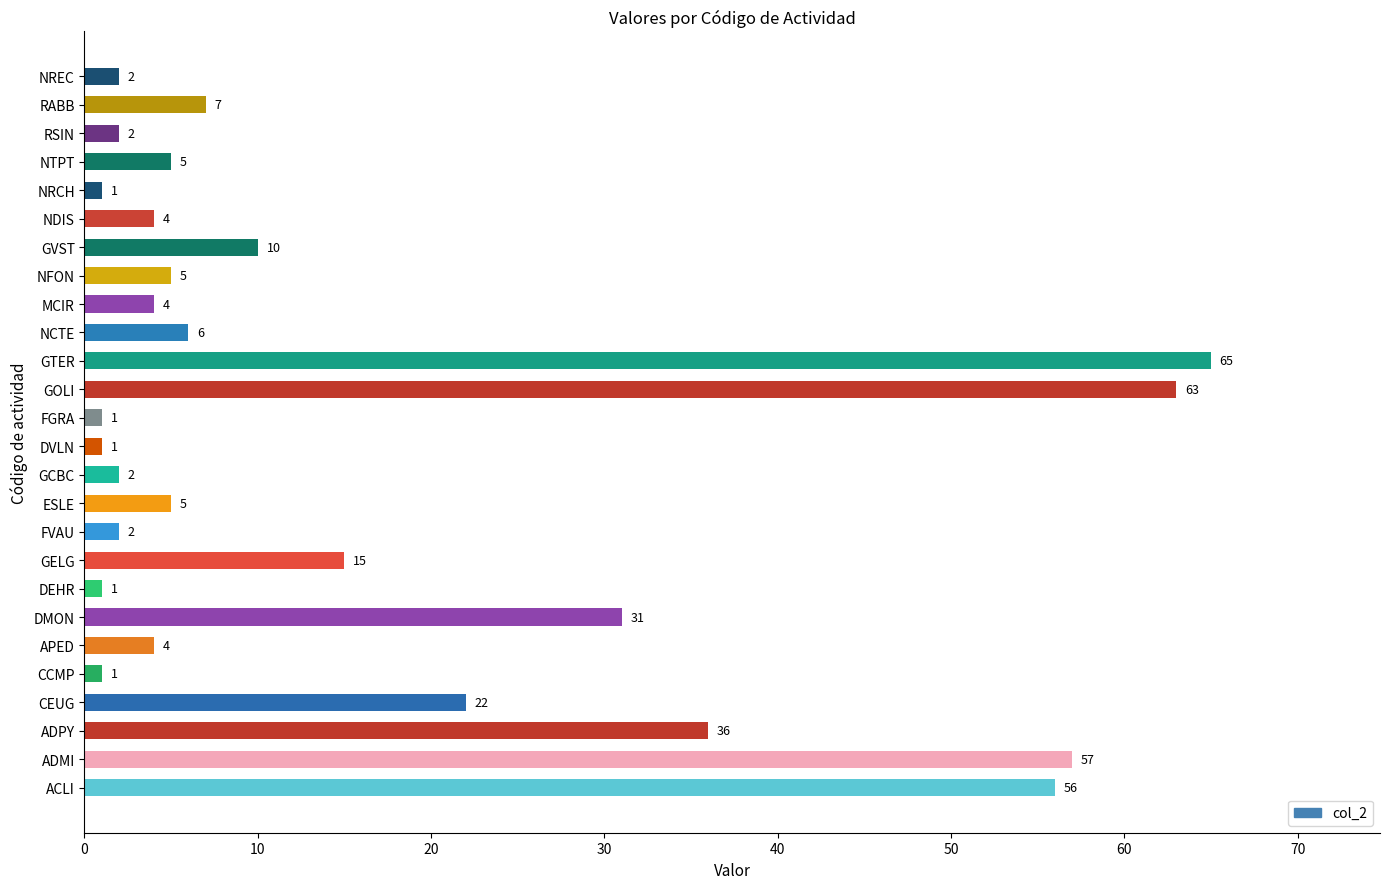

How many data points does each series have?

26